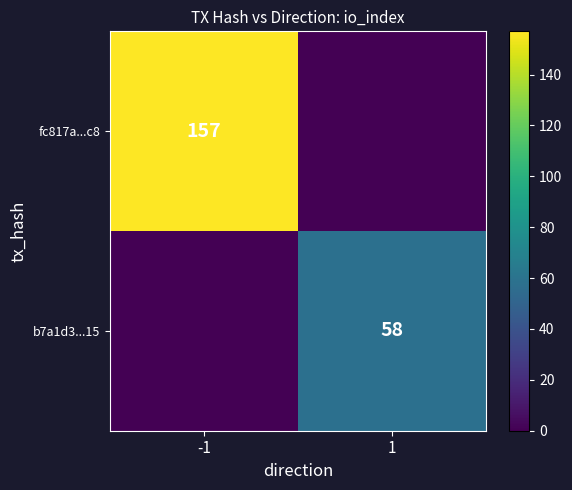

Count the fc817a...c8 values in the range 0 to 157.

2